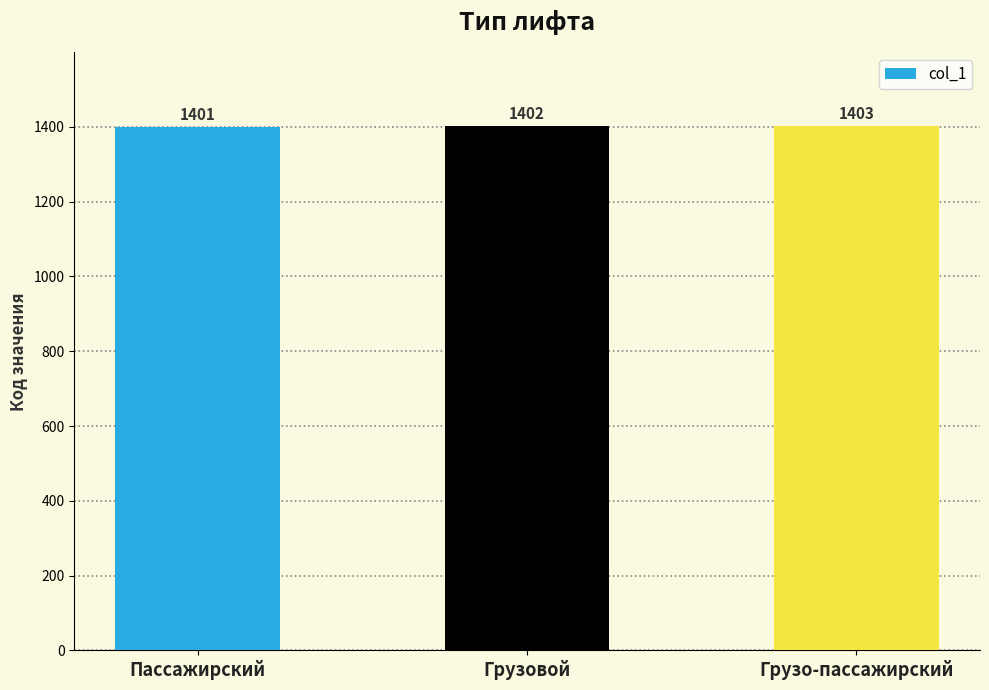

What is the change in value from Пассажирский to Грузо-пассажирский?

+2